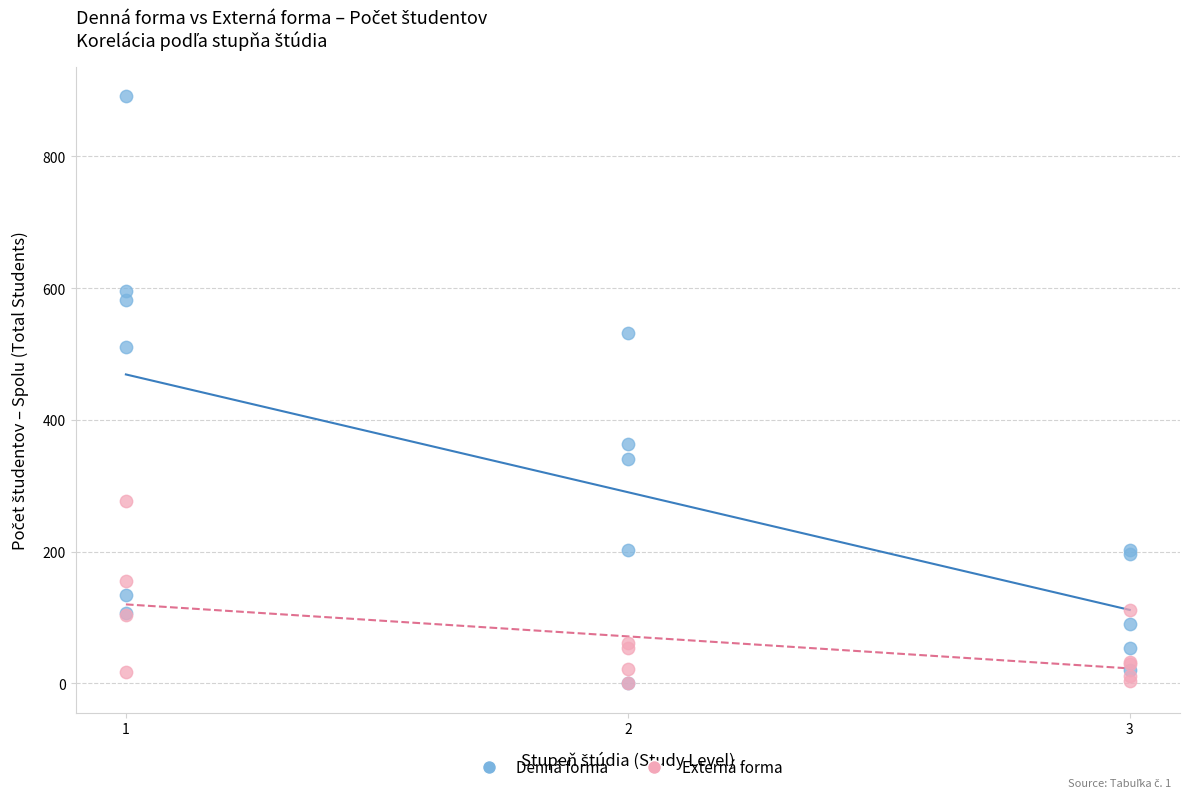

Which series reaches the maximum Y coordinate?

Denná forma